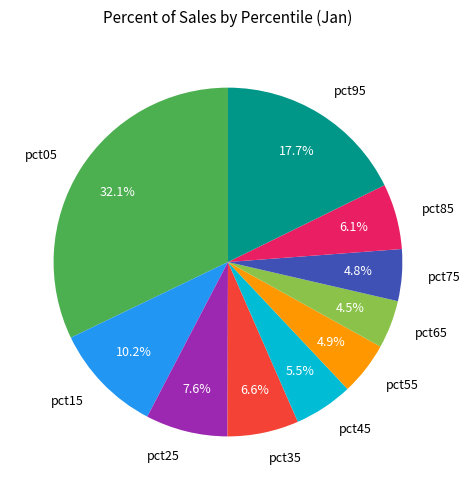

Combined, do pct05 and pct25 account for over 50%?

No